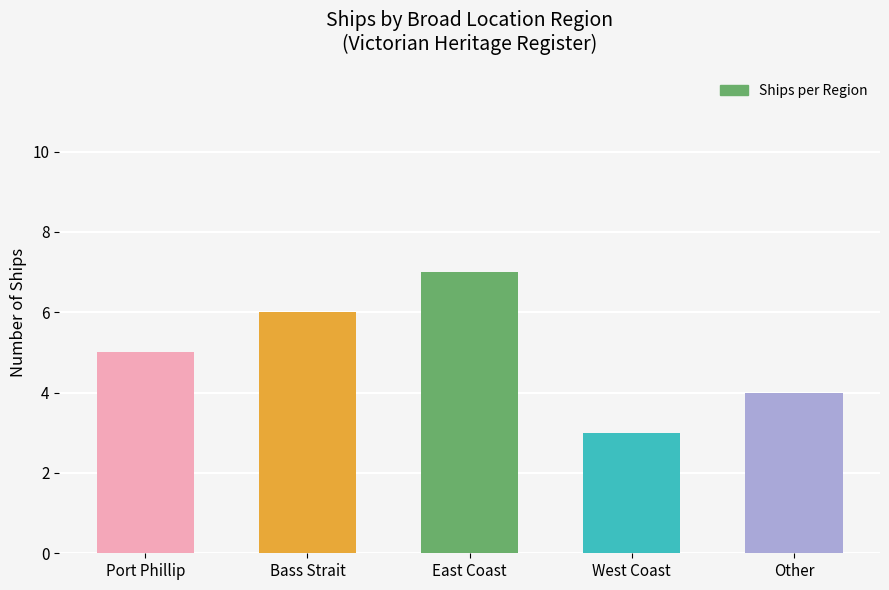

What is the label of the 2nd bar from the left?

Bass Strait